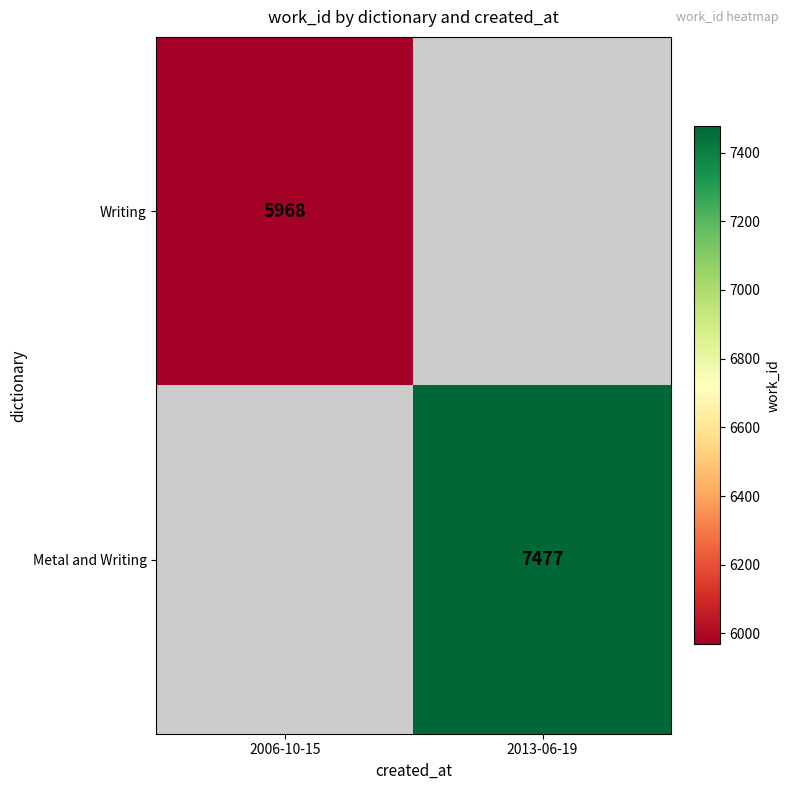

At how many categories does at least one series exceed 7328?

1